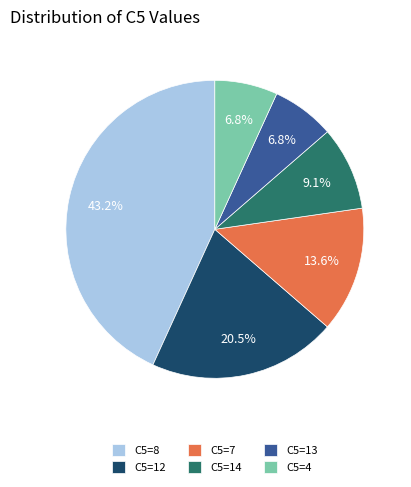

What is the ratio of the value at C5=12 to the value at C5=4?

3.0